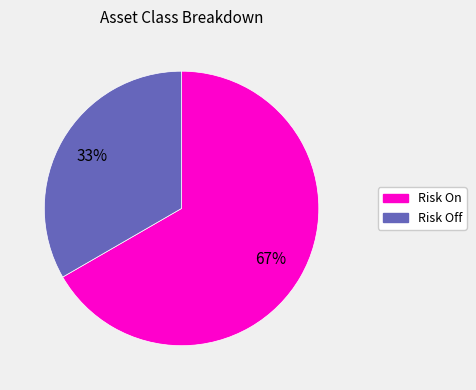

Does any single category account for the majority?

Yes